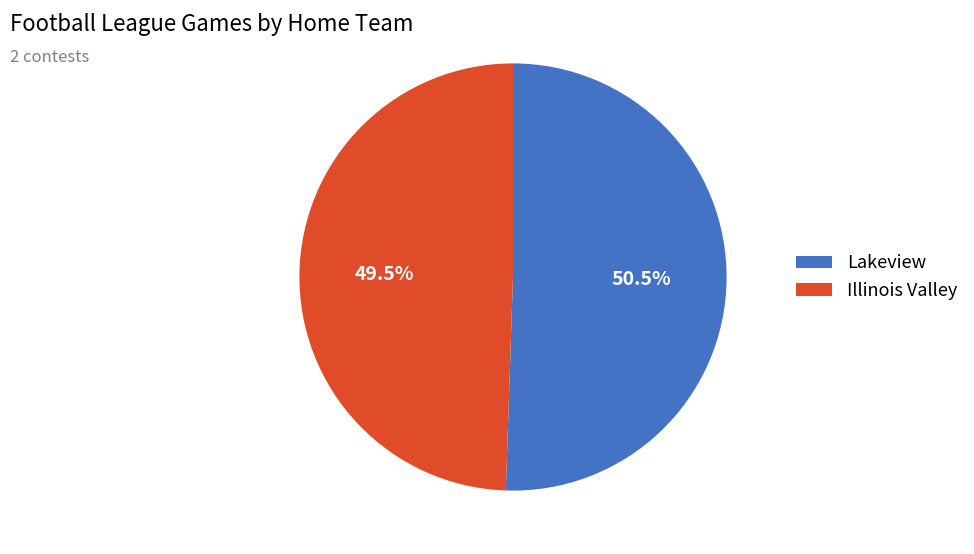

Is the sum of Illinois Valley and Lakeview greater than half?

Yes